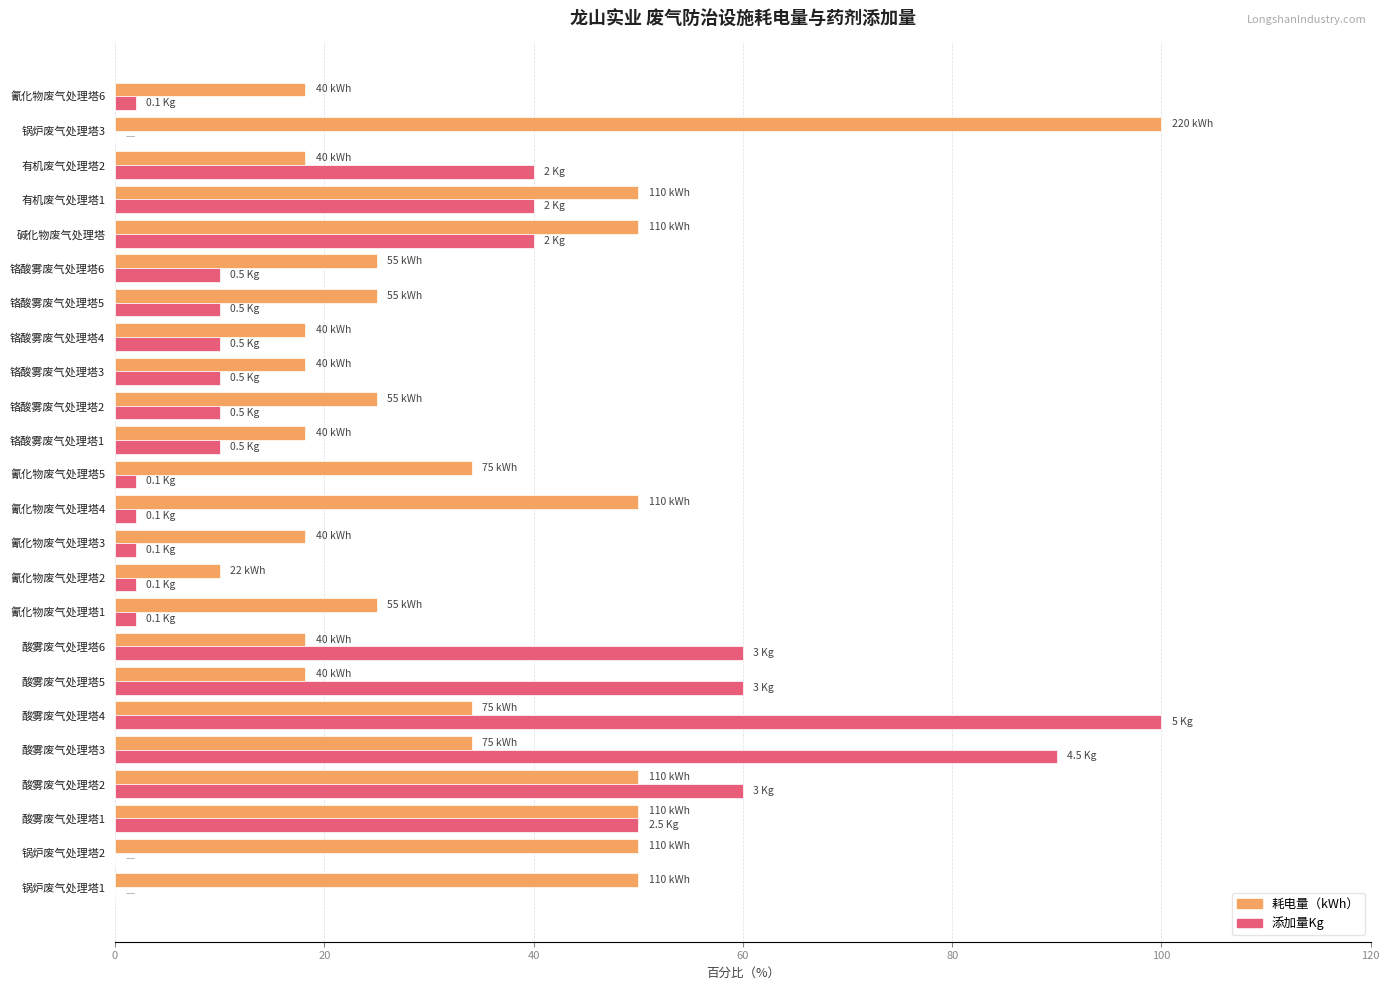

True or false: 耗电量（kWh） has a value of 25.7 at 铬酸雾废气处理塔3.

False